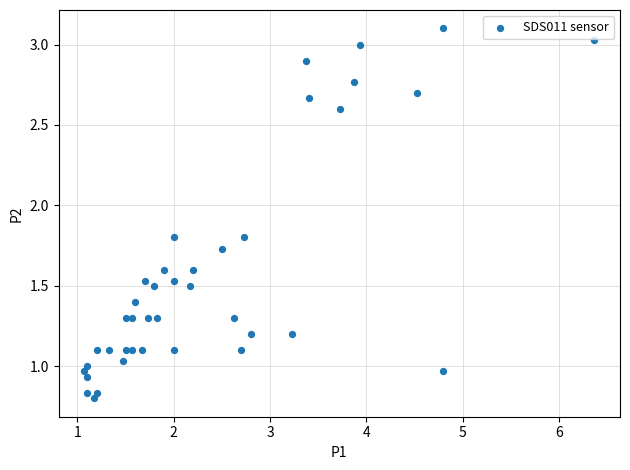

What is the range of X values (max minus min)?

5.3